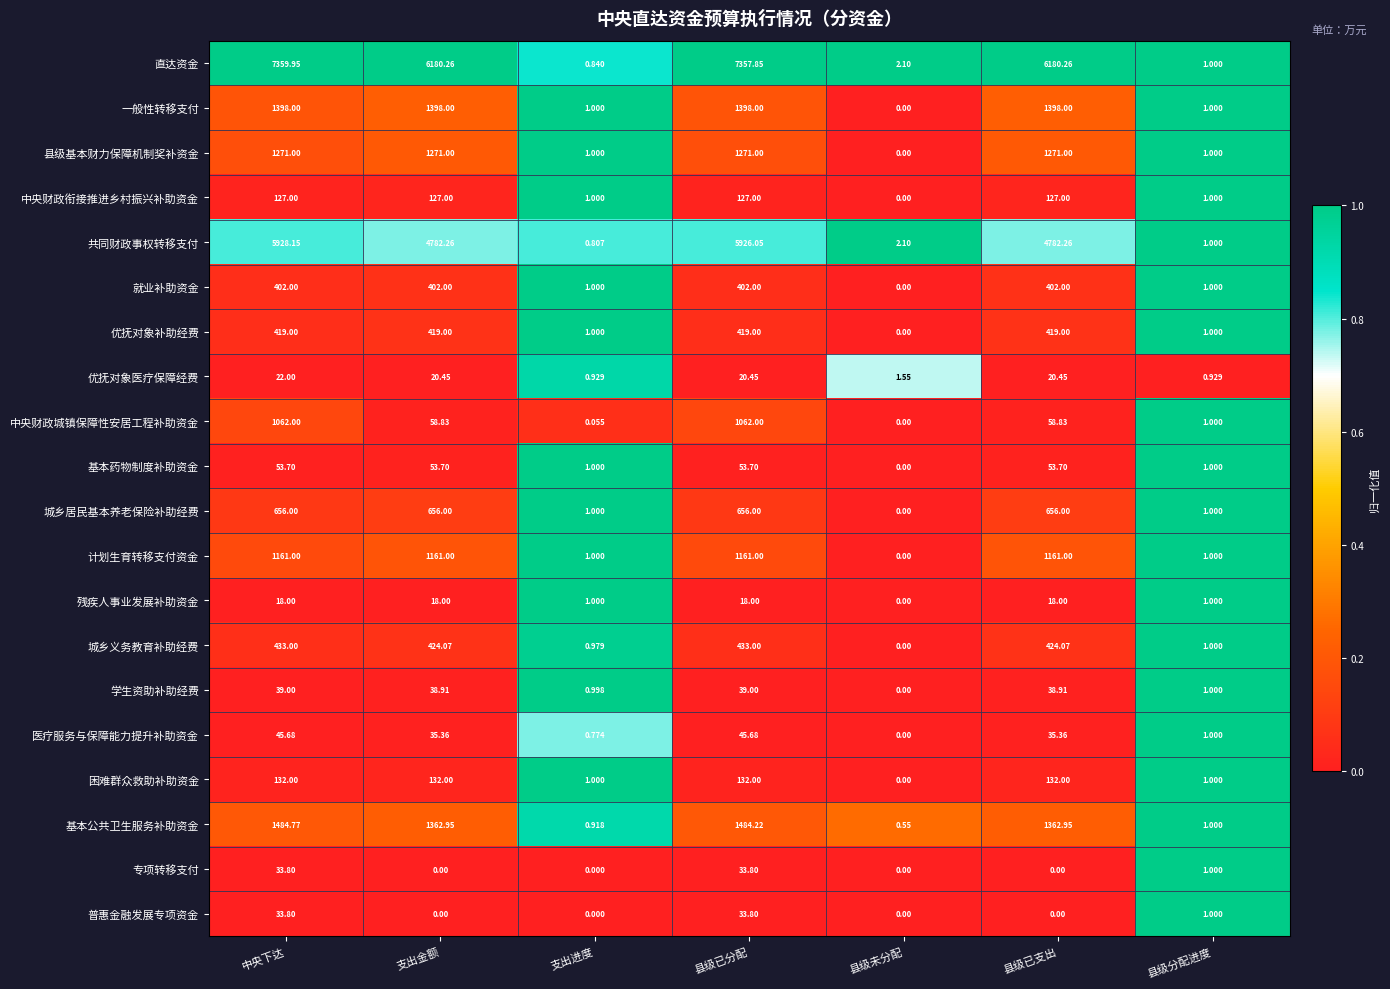

At which category is the sum across all series the highest?

中央下达